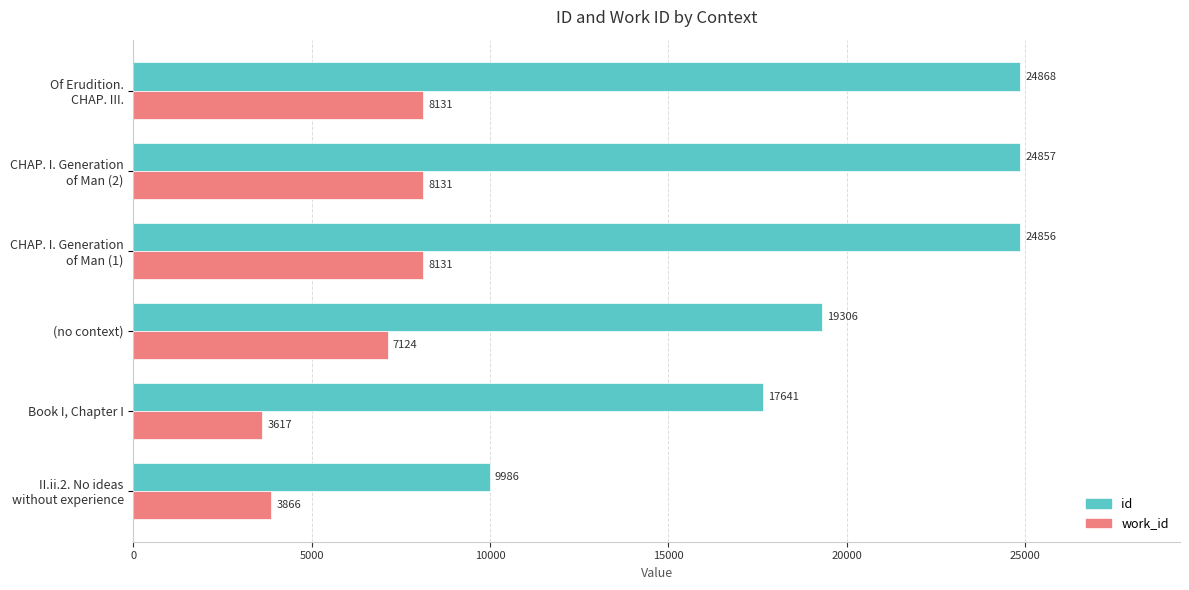

What is the minimum value for work_id?

3617